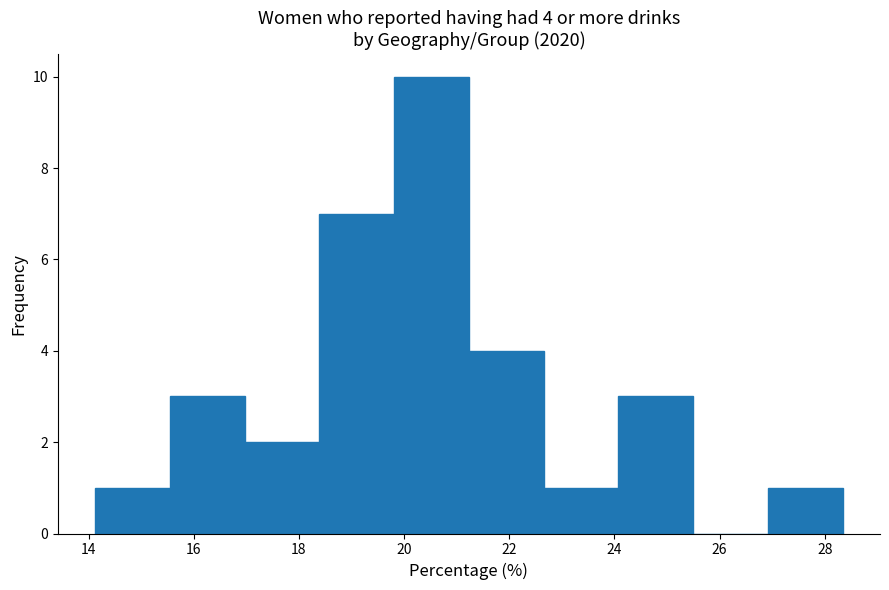

Over which range of the x-axis is the bar tallest?

19.8 to 21.2